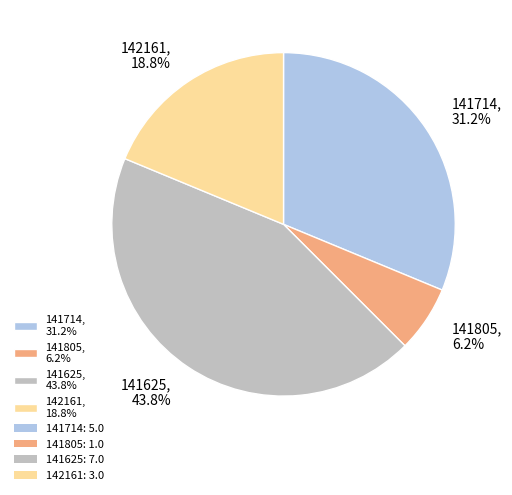

Is there a majority slice in this chart?

No